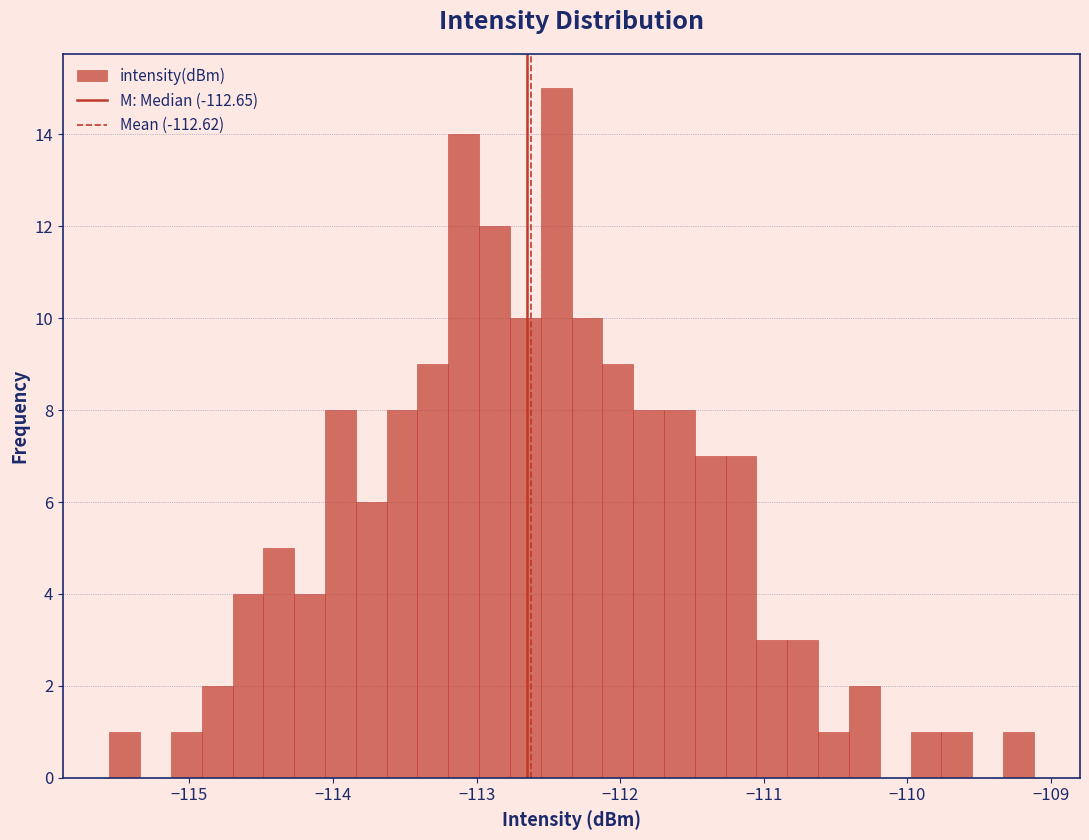

Read against the x-axis, roughly where is the centre of the tallest bar?

-112.4